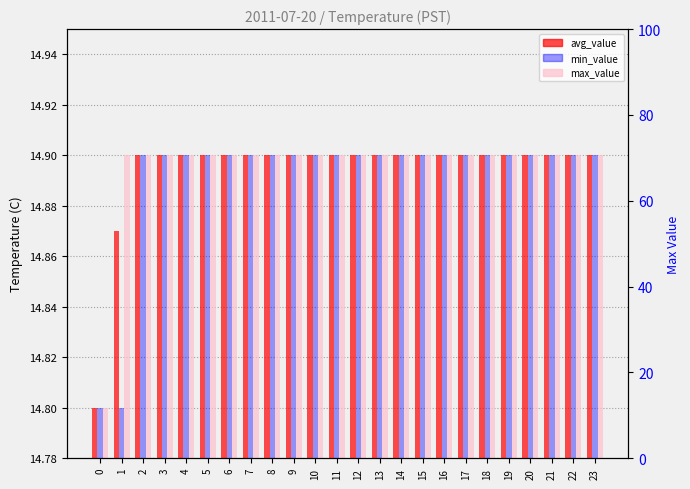

Reading left to right, list all the values displayed in this chart.

avg_value: 14.8	14.9	14.9	14.9	14.9	14.9	14.9	14.9	14.9	14.9	14.9	14.9	14.9	14.9	14.9	14.9	14.9	14.9	14.9	14.9	14.9	14.9	14.9	14.9
min_value: 14.8	14.8	14.9	14.9	14.9	14.9	14.9	14.9	14.9	14.9	14.9	14.9	14.9	14.9	14.9	14.9	14.9	14.9	14.9	14.9	14.9	14.9	14.9	14.9
max_value: 14.8	14.9	14.9	14.9	14.9	14.9	14.9	14.9	14.9	14.9	14.9	14.9	14.9	14.9	14.9	14.9	14.9	14.9	14.9	14.9	14.9	14.9	14.9	14.9